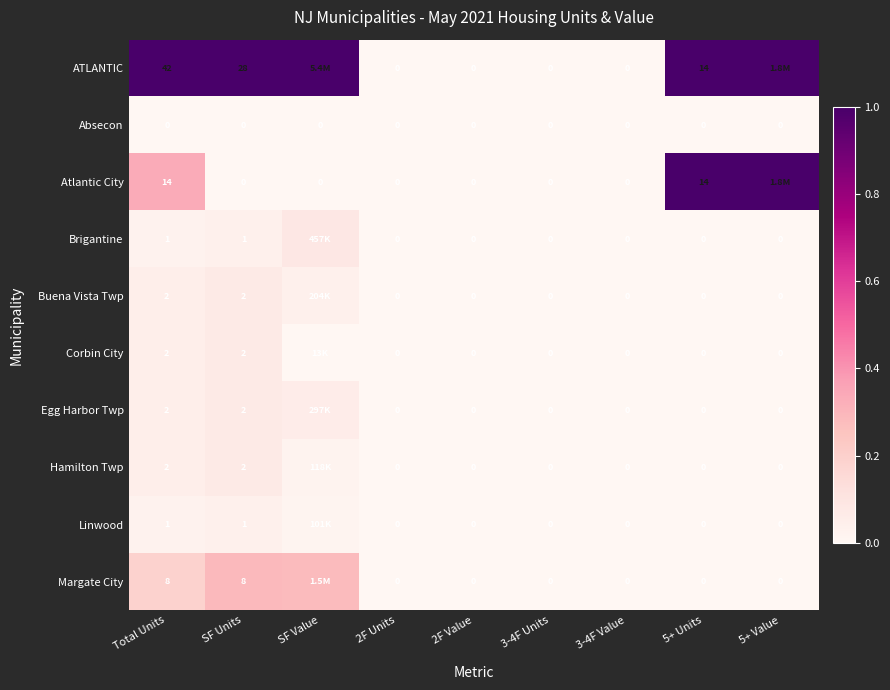

Is the value of Egg Harbor Twp at 3-4F Value greater than the value of Buena Vista Twp at SF Value?

No